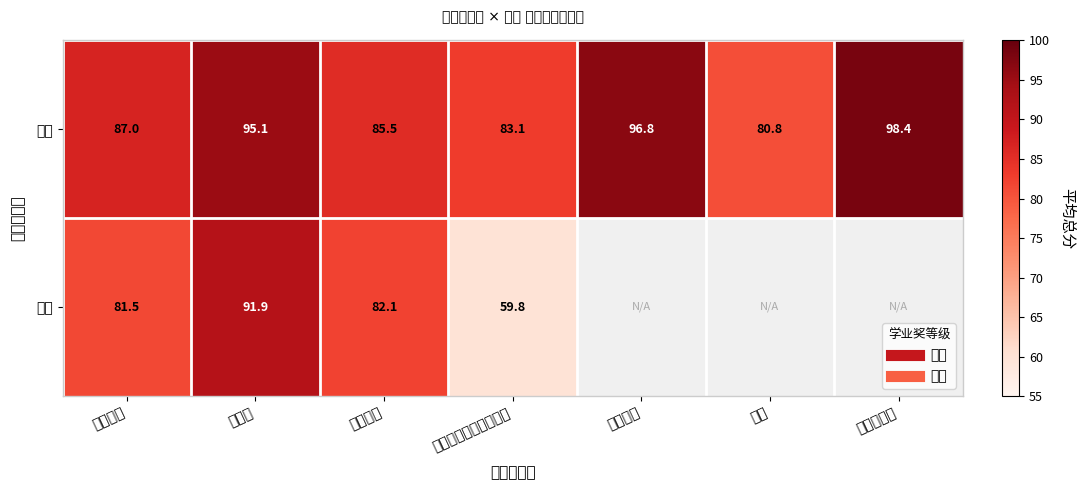

Where is 一等 nearest to the value 89?

发酵工程